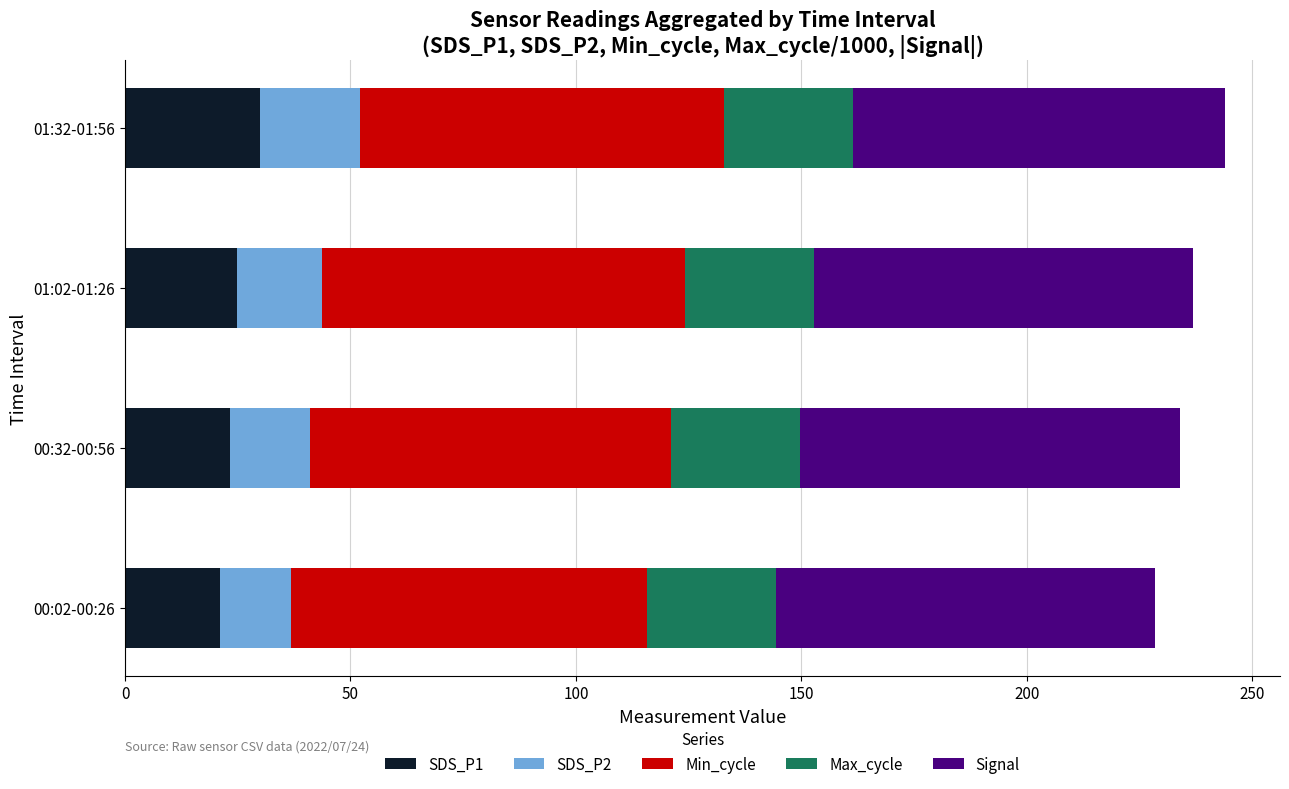

What is the total value across all series at 00:02-00:26?

228.4